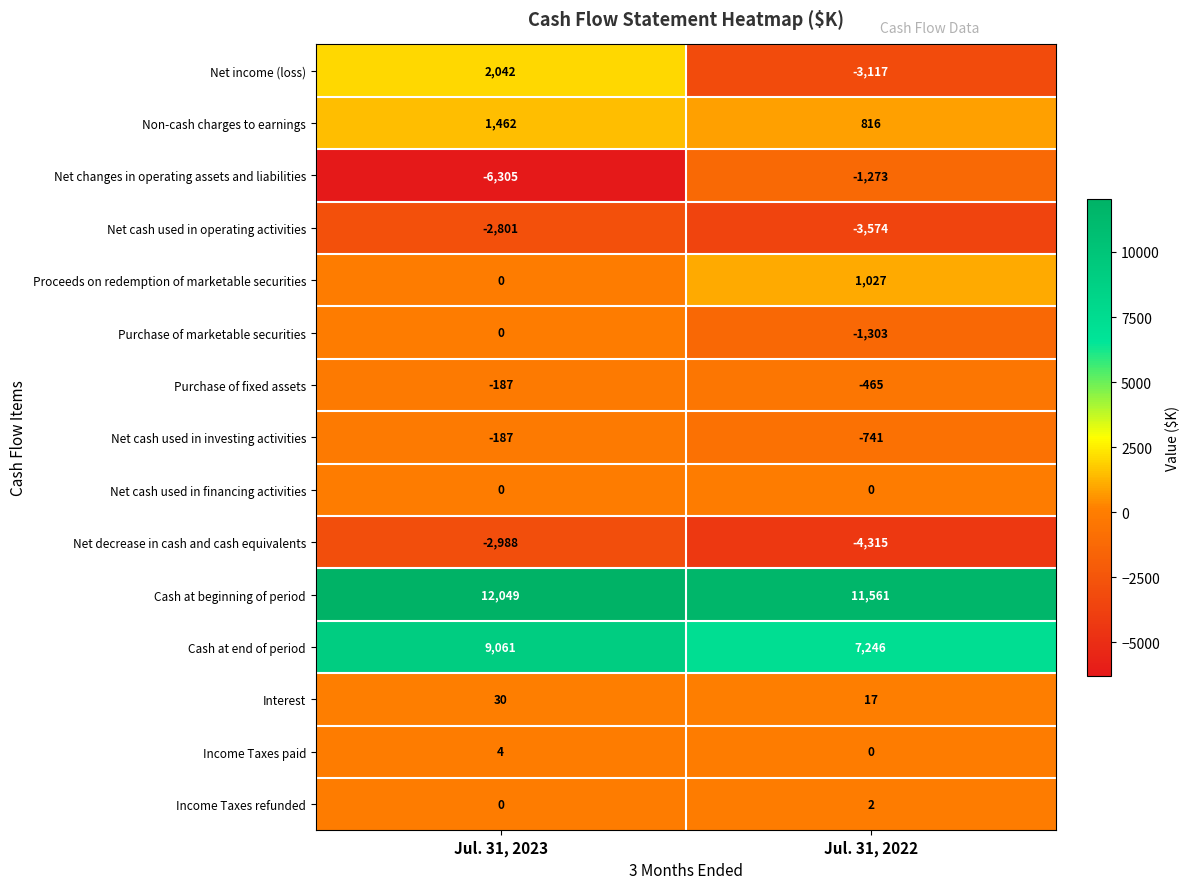

True or false: Net cash used in financing activities has a value of 0 at Jul. 31, 2023.

True